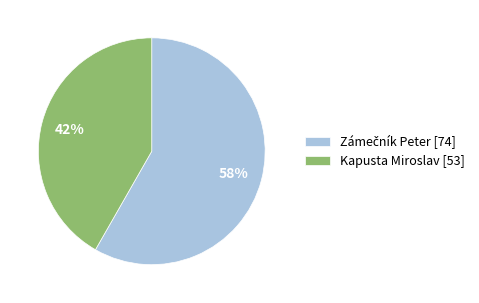

To the nearest percent, what percentage of the pie is Kapusta Miroslav?

42%